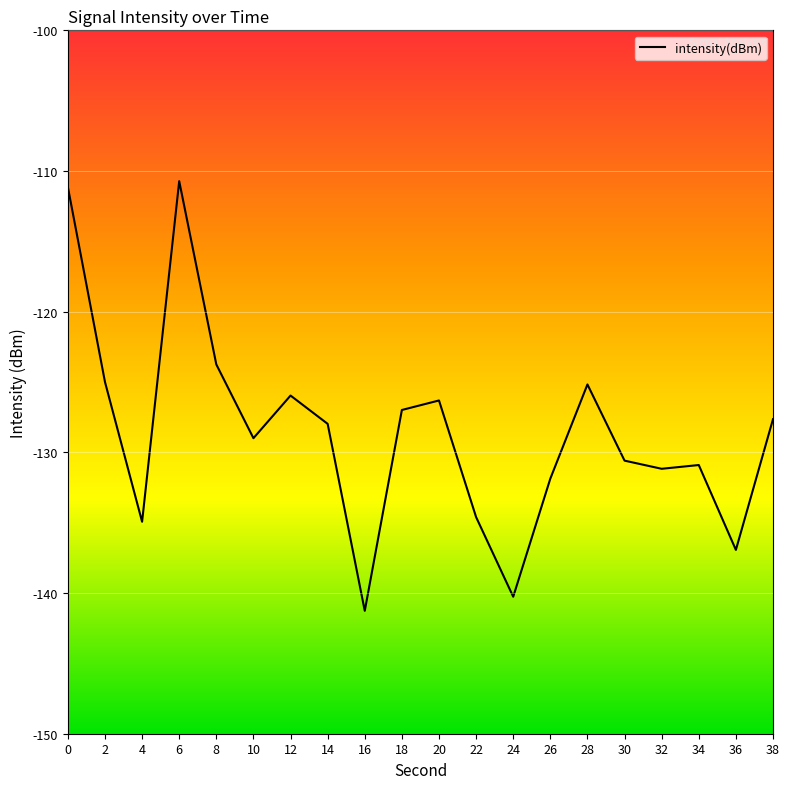

True or false: the data shows -29.7 at 22.

False